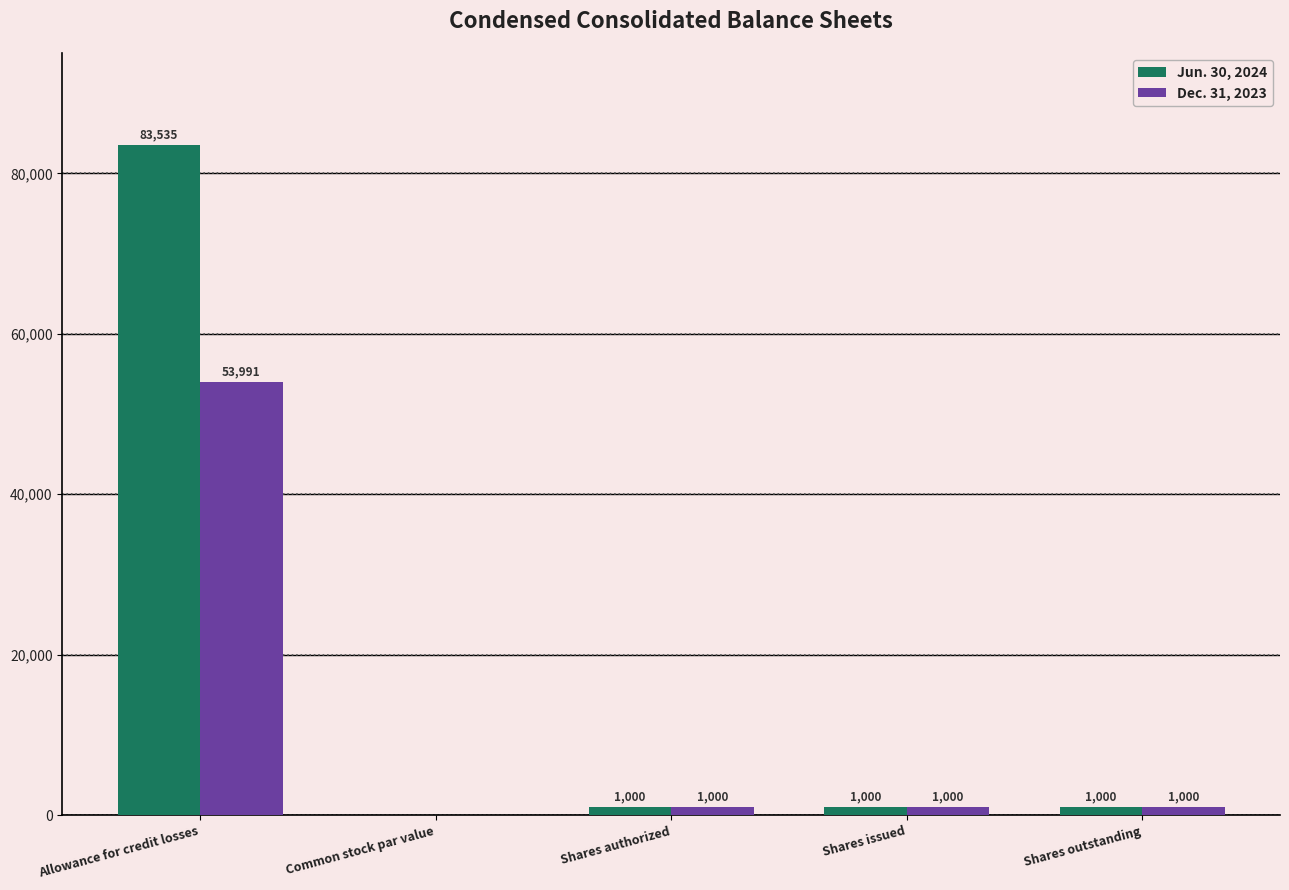

Read the Dec. 31, 2023 value at Shares outstanding, to the nearest 50.

1000